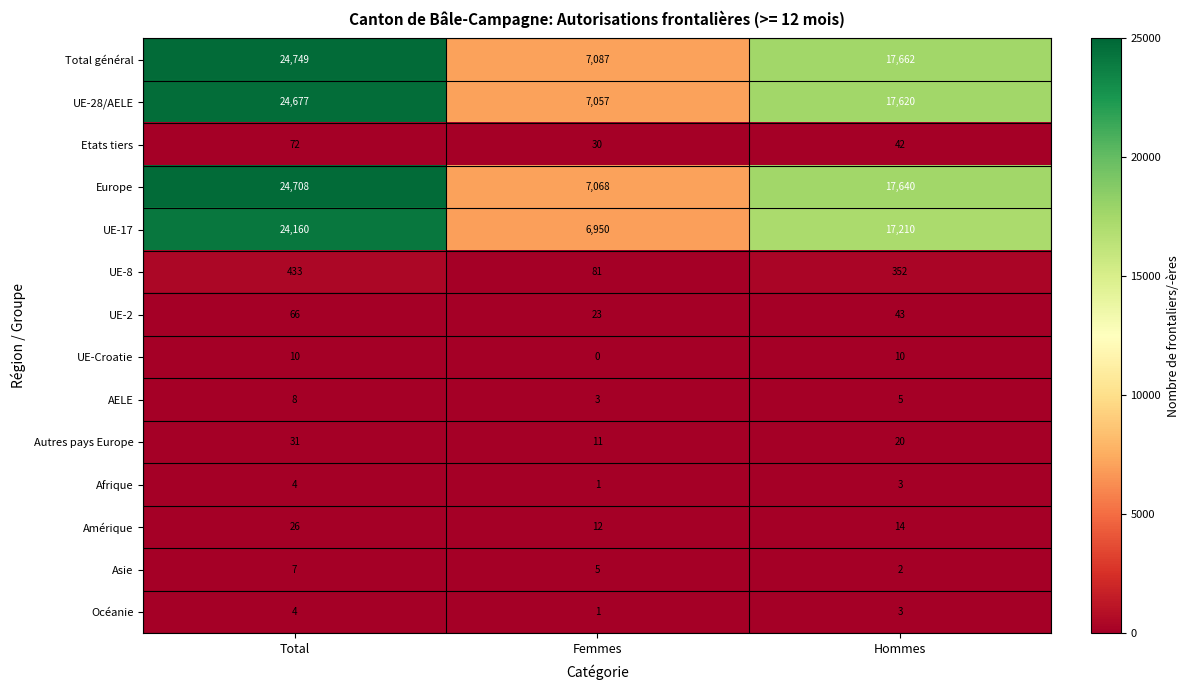

How many data points in UE-28/AELE are less than 17620?

1